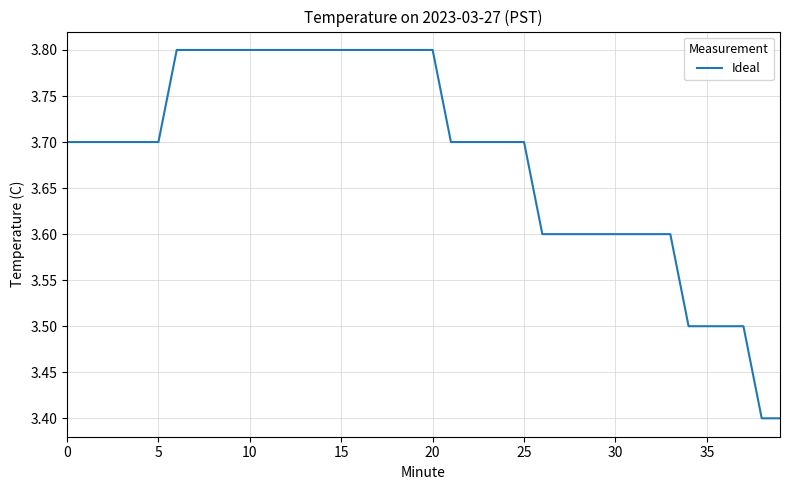

What is the smallest value displayed?

3.4